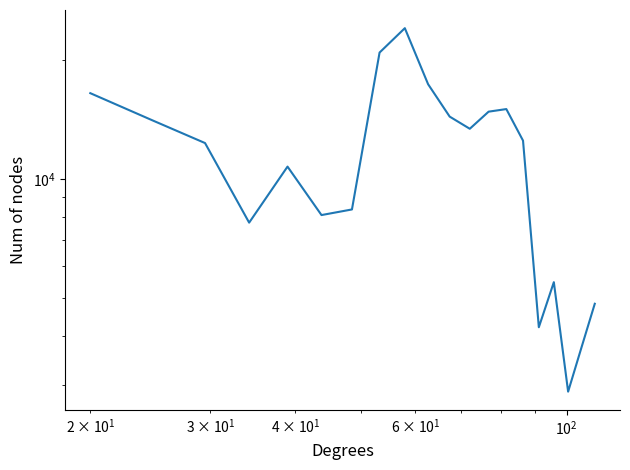

What is the minimum value shown in the chart?

2887